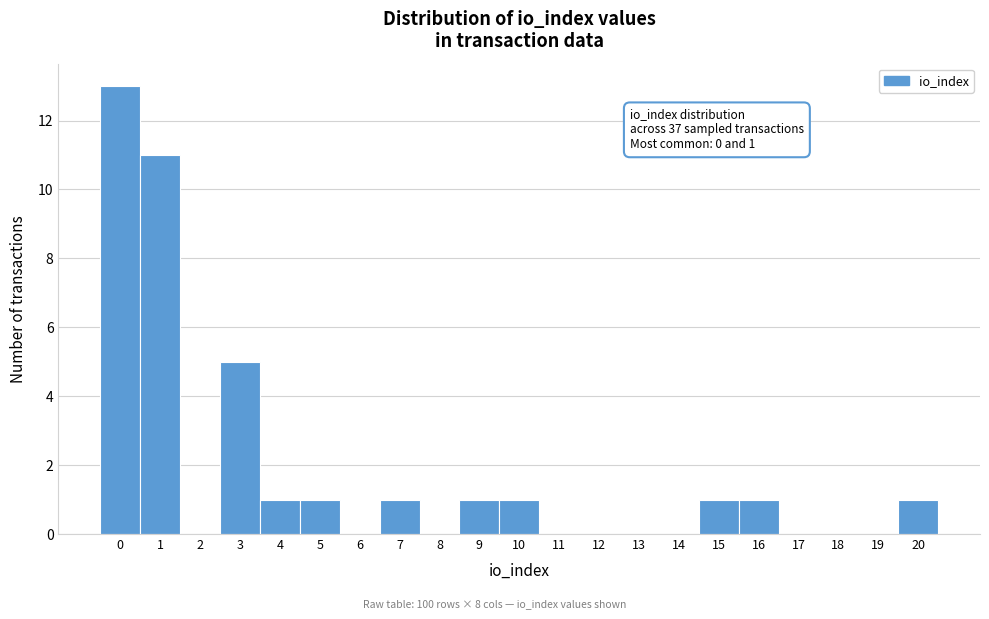

Which range on the x-axis has the tallest bar?

-0.5 to 0.5